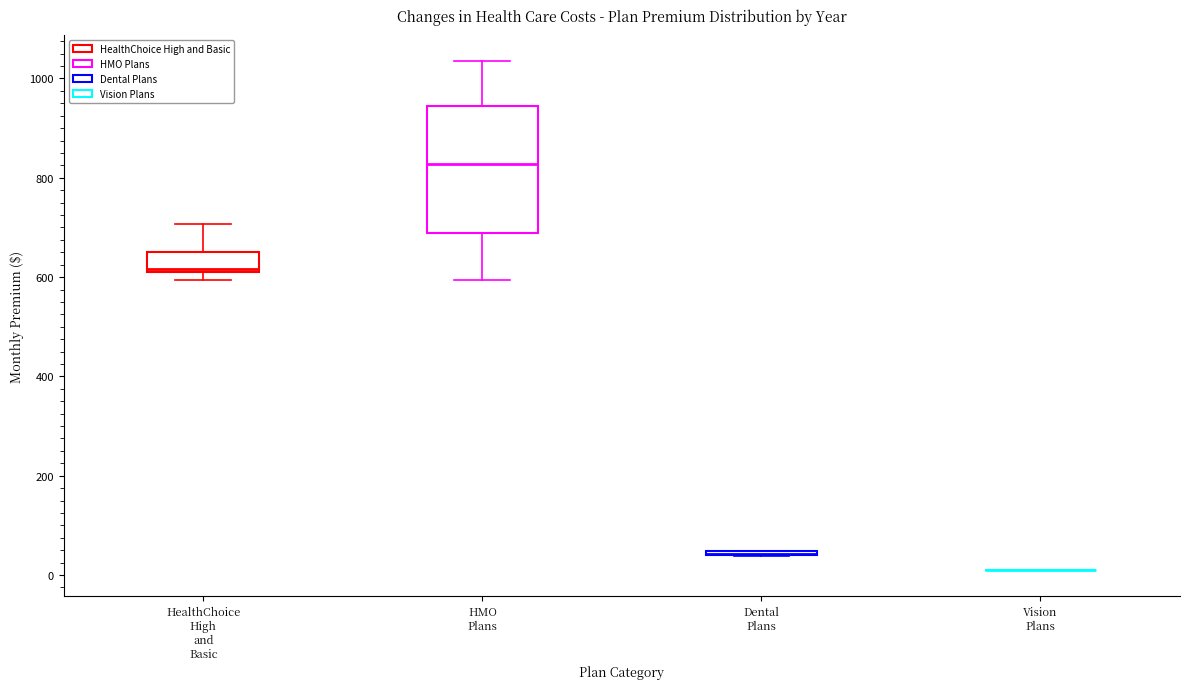

Comparing the boxes themselves (not the whiskers), which one is the tallest?

HMO Plans